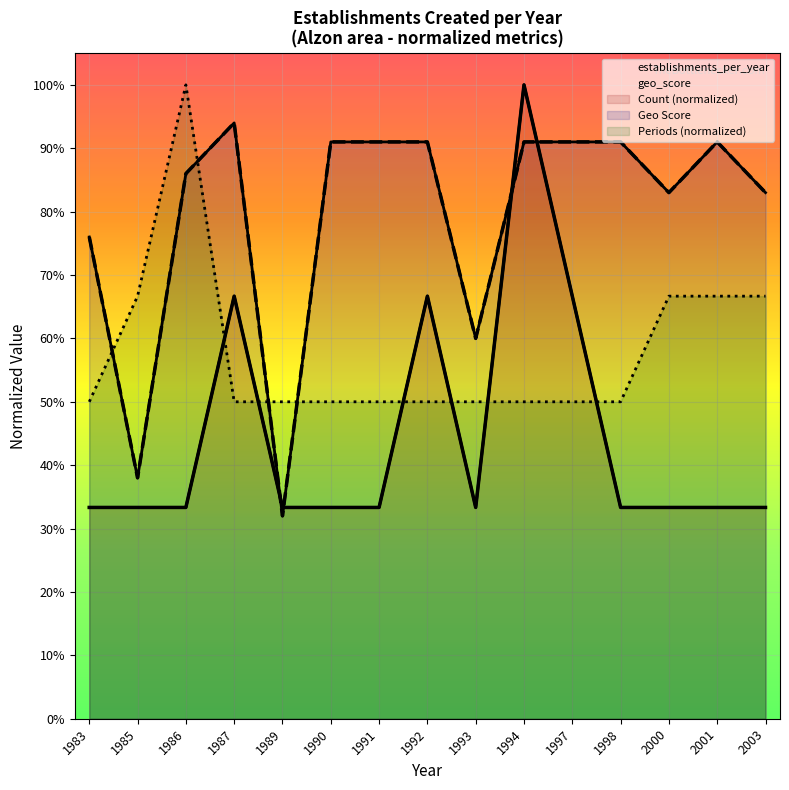

Is it true that the value at 1983 is 0.2?

False